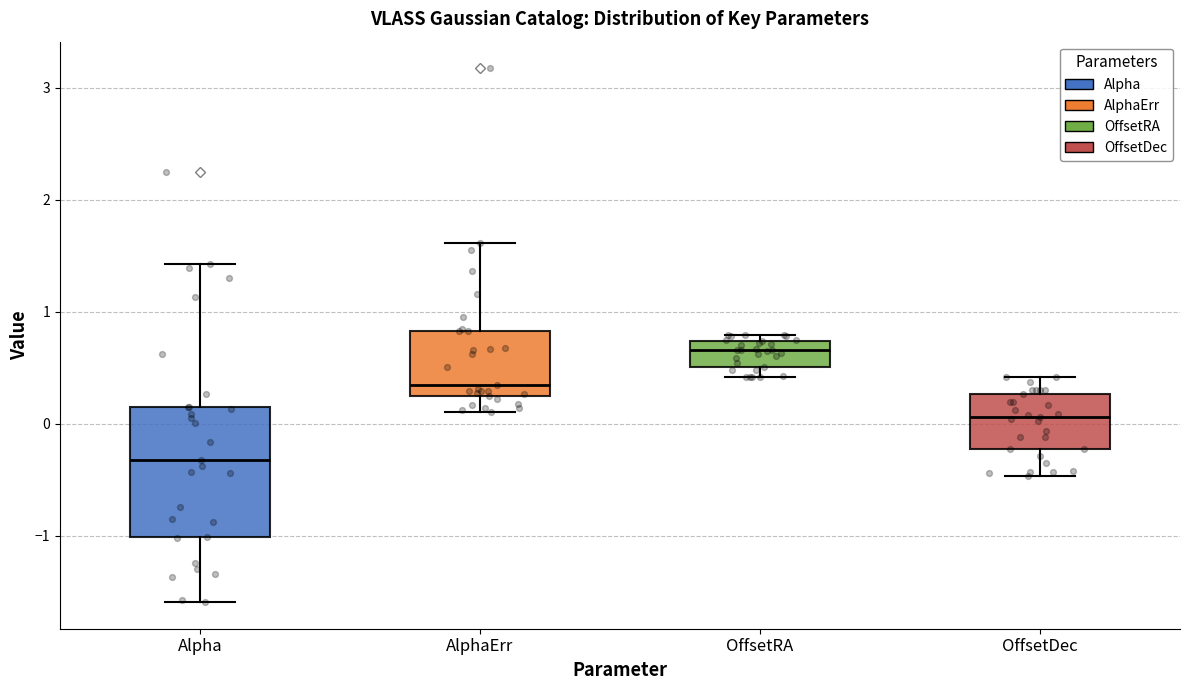

Comparing the boxes themselves (not the whiskers), which one is the tallest?

Alpha